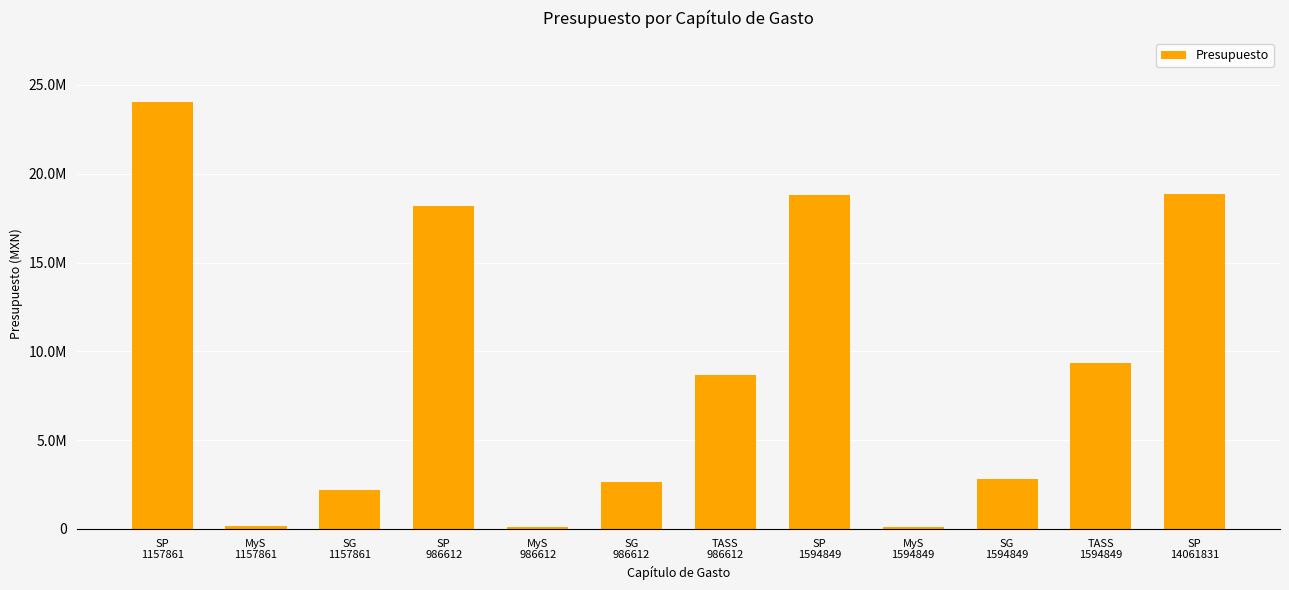

Between MyS
1594849 and SP
986612, which is larger?

SP
986612